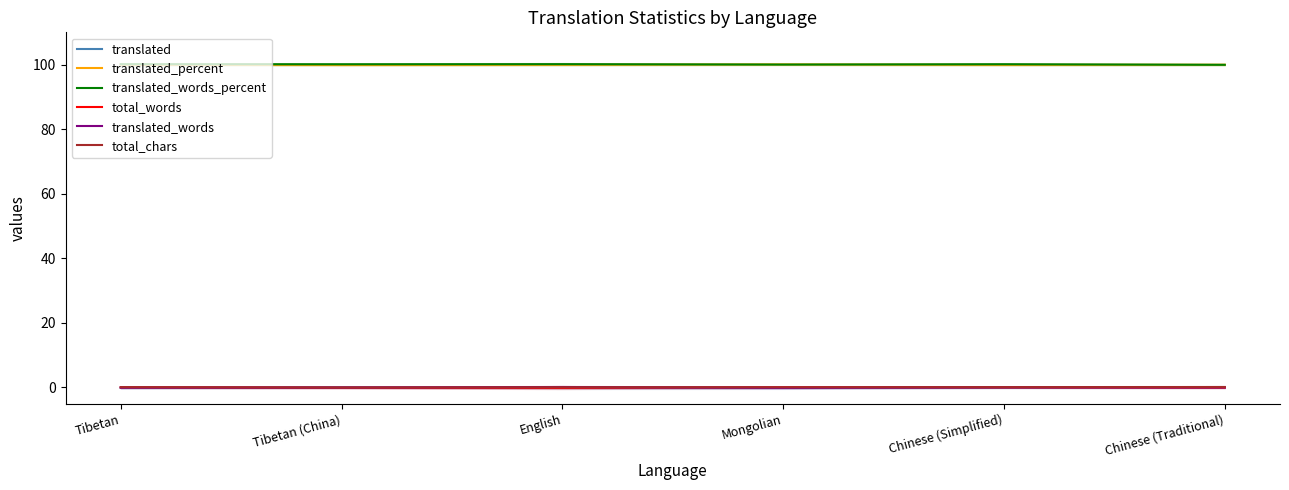

What is the sum of all translated values?

-0.2